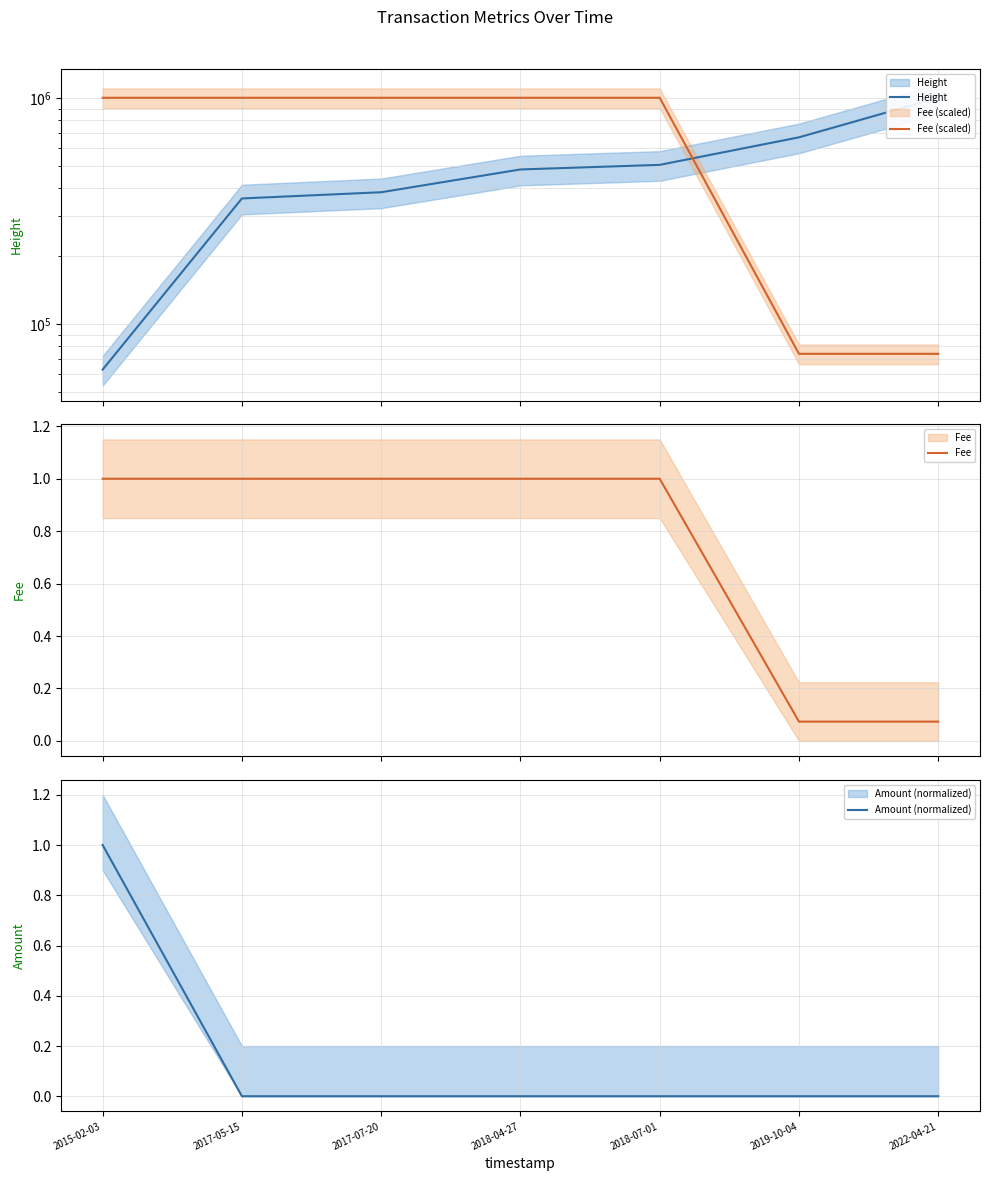

What is the label of the 1st point from the left?

2015-02-03